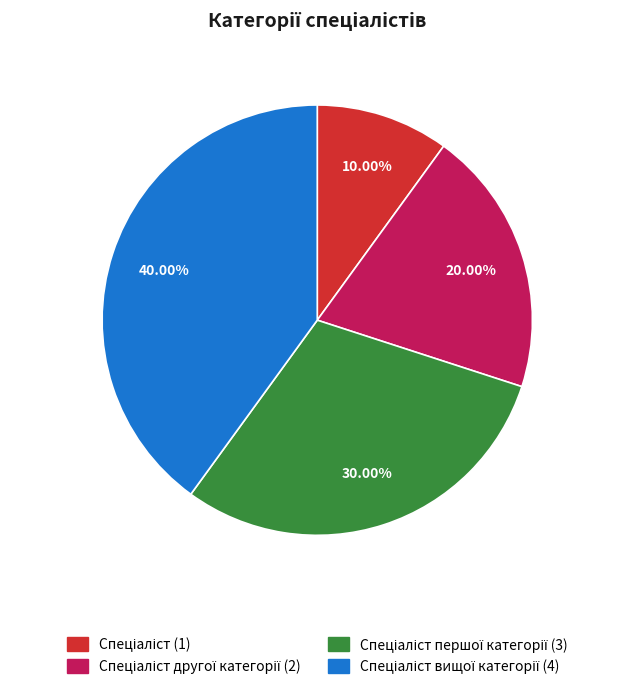

How many segments does this pie chart have?

4